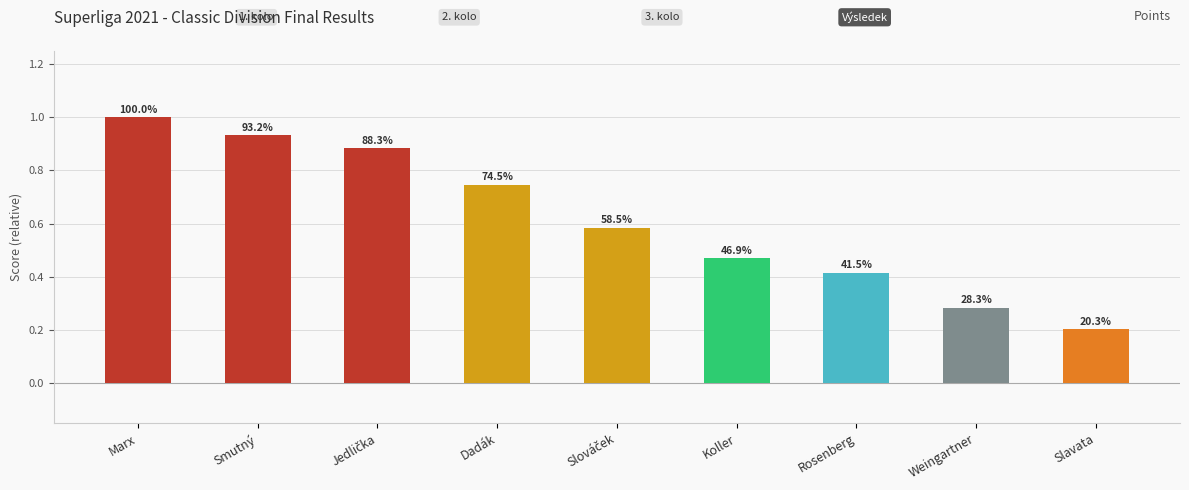

What is the difference between the values at Rosenberg and Slavata?

0.2